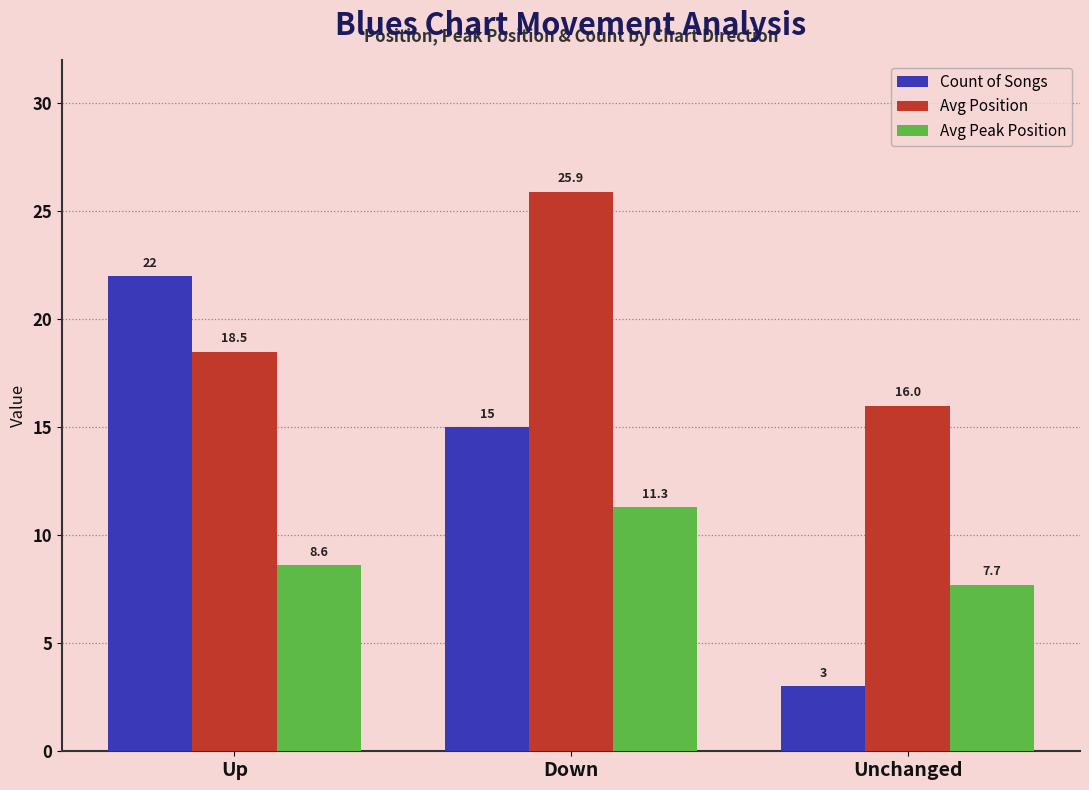

Reading left to right, list all the values displayed in this chart.

Count of Songs: Up=22.0	Down=15.0	Unchanged=3.0
Avg Position: Up=18.5	Down=25.9	Unchanged=16.0
Avg Peak Position: Up=8.6	Down=11.3	Unchanged=7.7